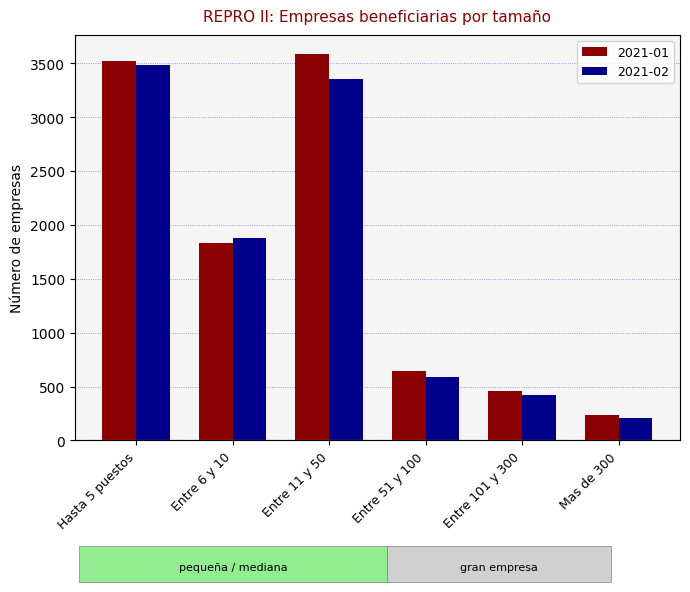

What is the difference between the maximum and minimum values in the 2021-01 series?

3346